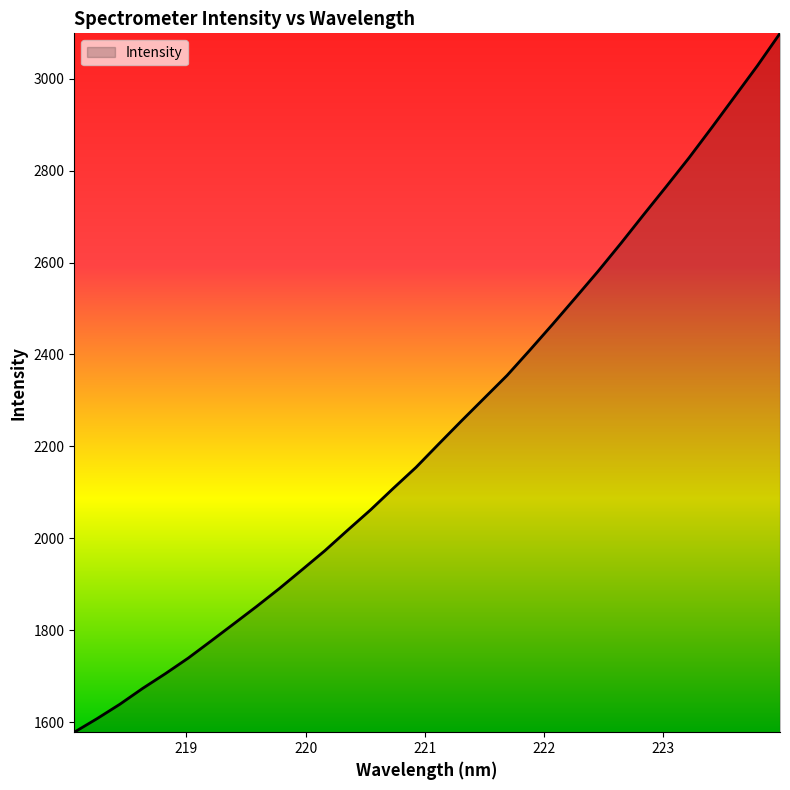

What is the smallest value displayed?

1577.8